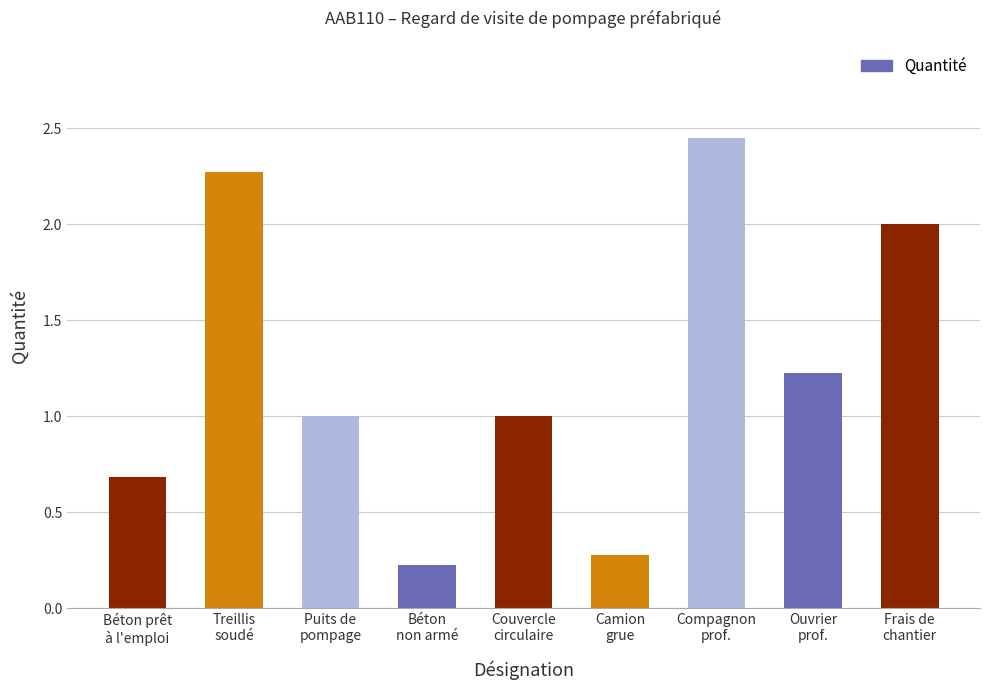

What is the difference between the second highest and minimum values?

2.0